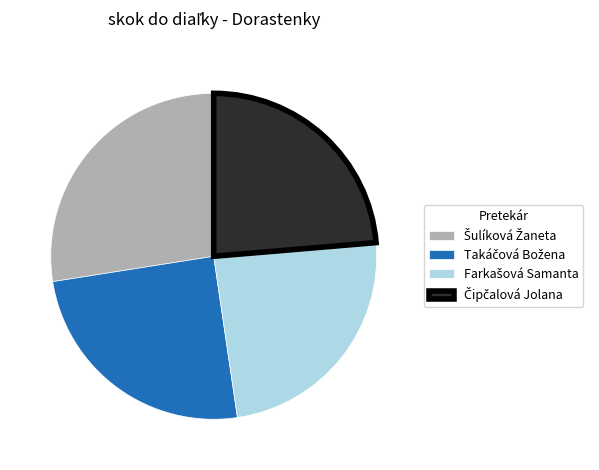

Is there any slice that represents more than half of the pie?

No